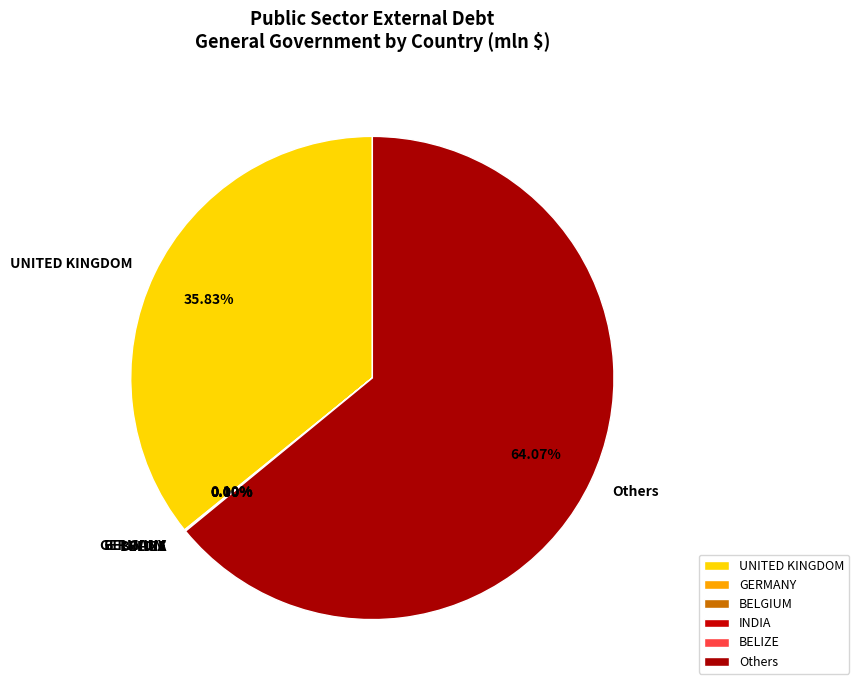

What is the largest slice in the pie chart?

Others